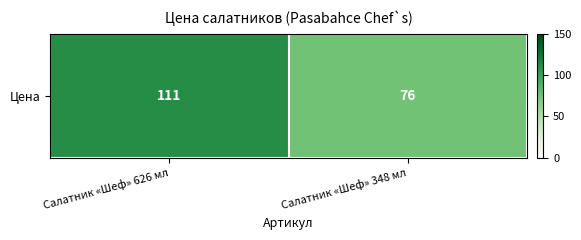

What is the greatest value displayed?

111